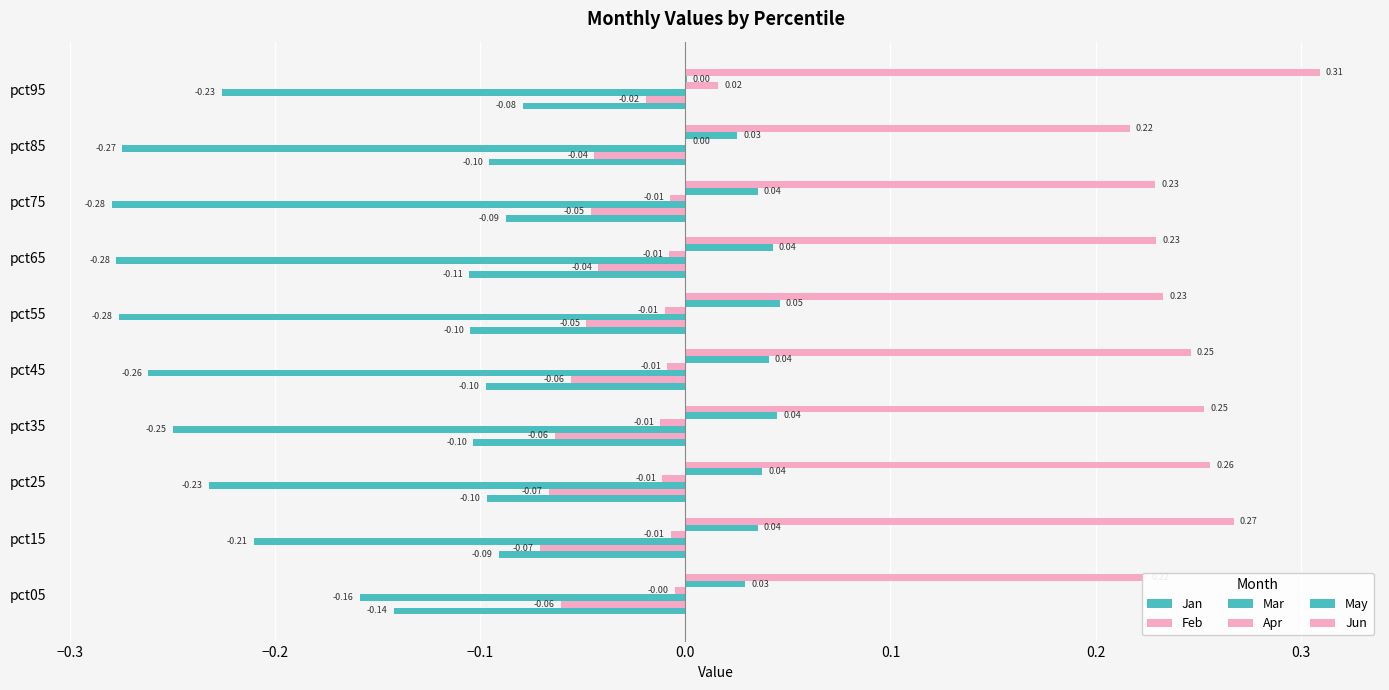

How many values in the Apr series exceed 0?

2